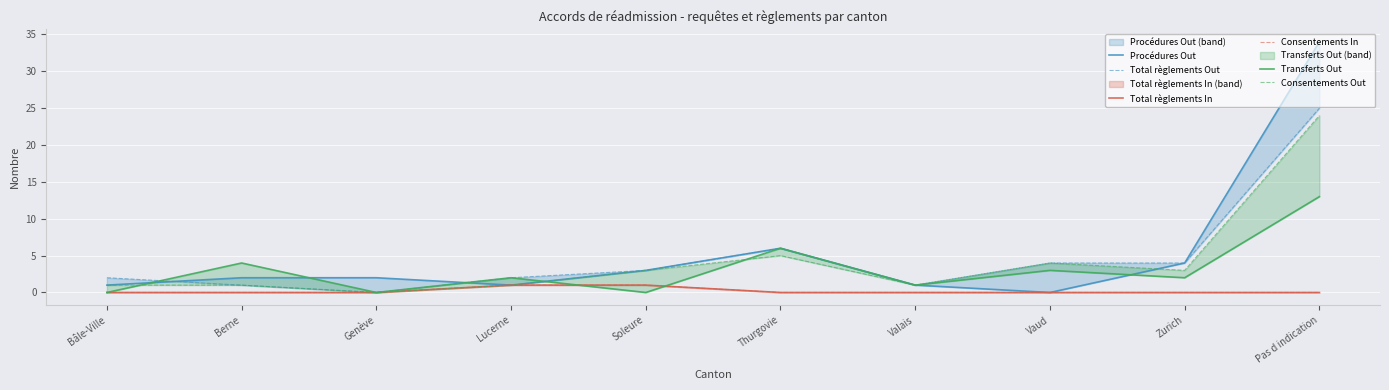

At how many categories does at least one series exceed 30?

1